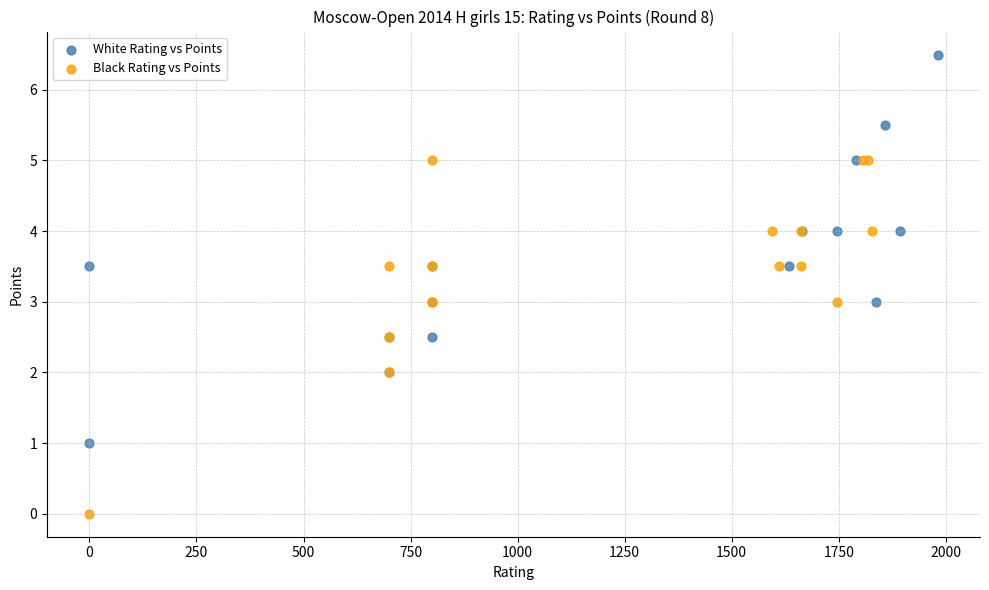

Which series reaches the maximum Y coordinate?

White Rating vs Points